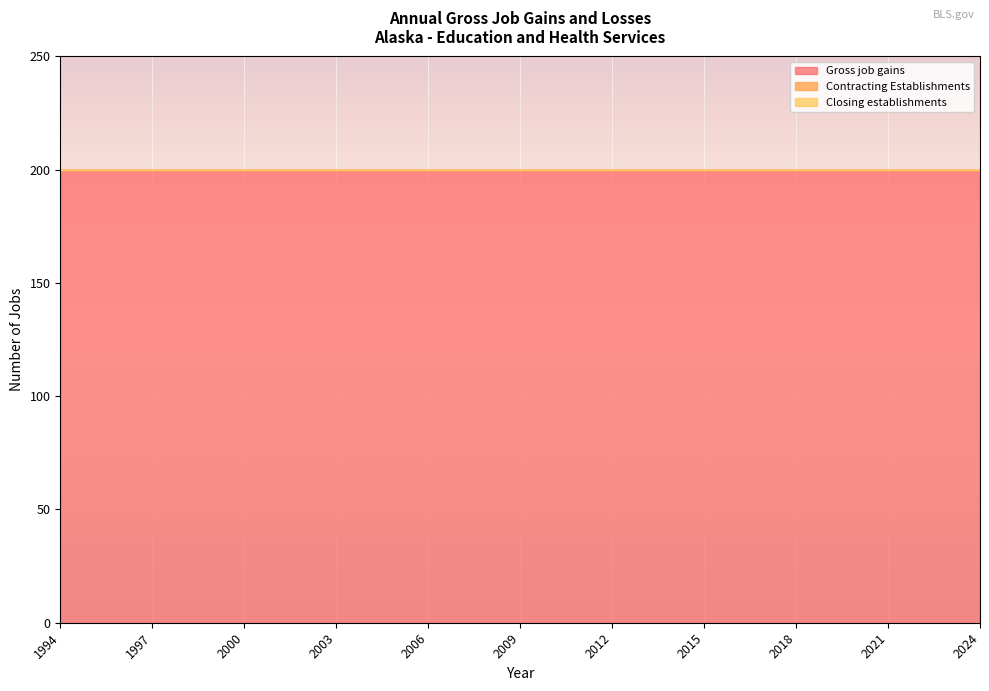

Count the number of categories in the chart.

31